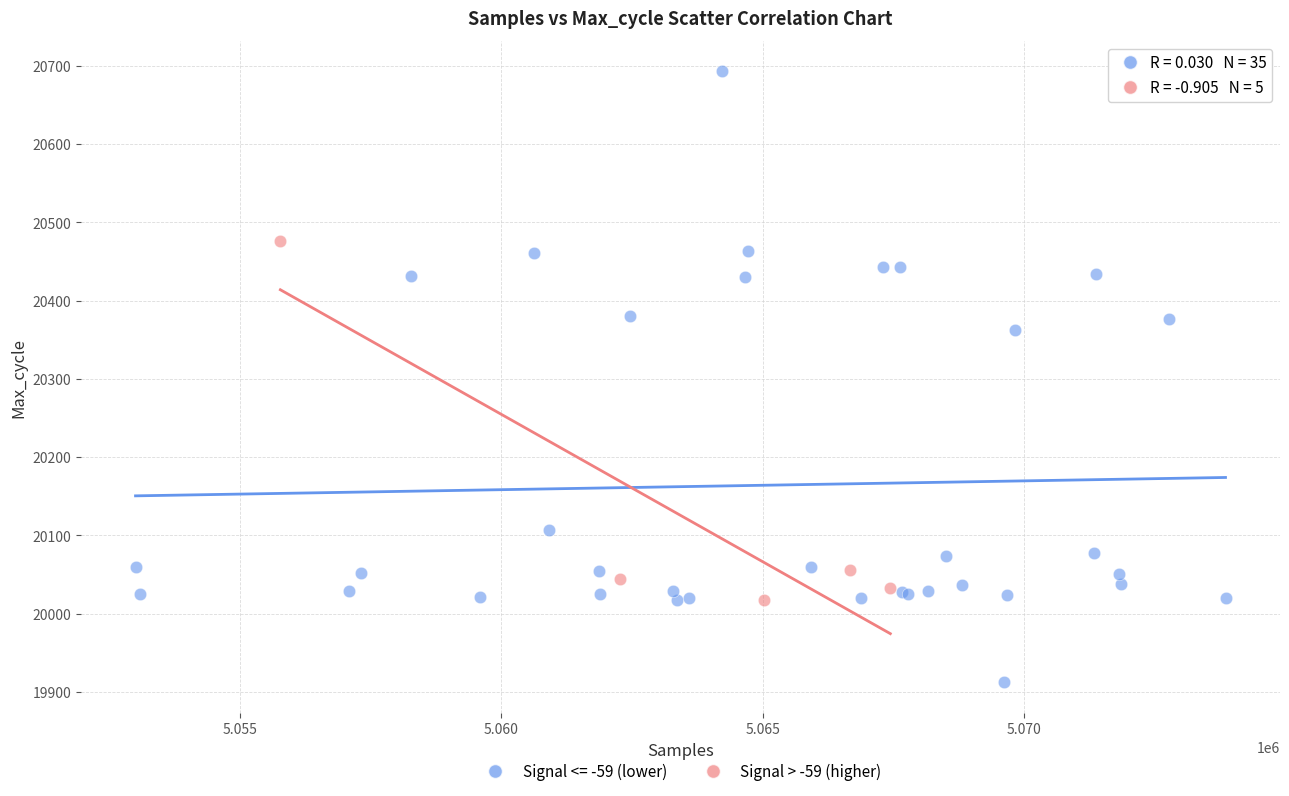

Which series reaches the maximum Y coordinate?

Signal <= -59 (lower)